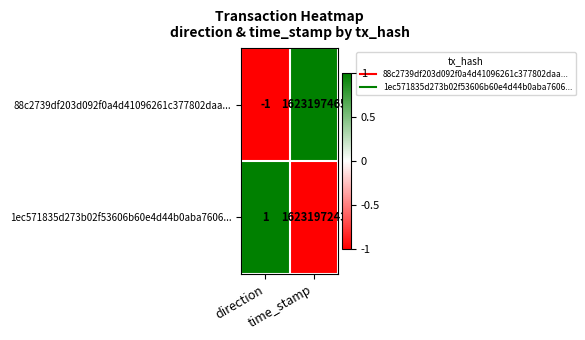

Which series has the widest spread of values?

88c2739df203d092f0a4d41096261c377802daa...